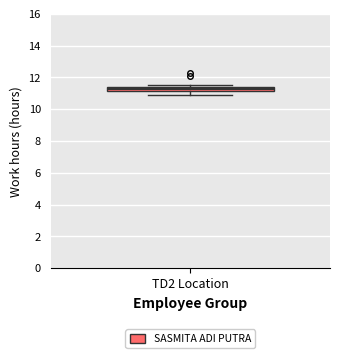

Where is the lower edge of the box for TD2 Location on the y-axis? The values are not printed on the chart, so give them approximately, as read against the axis.

11.2